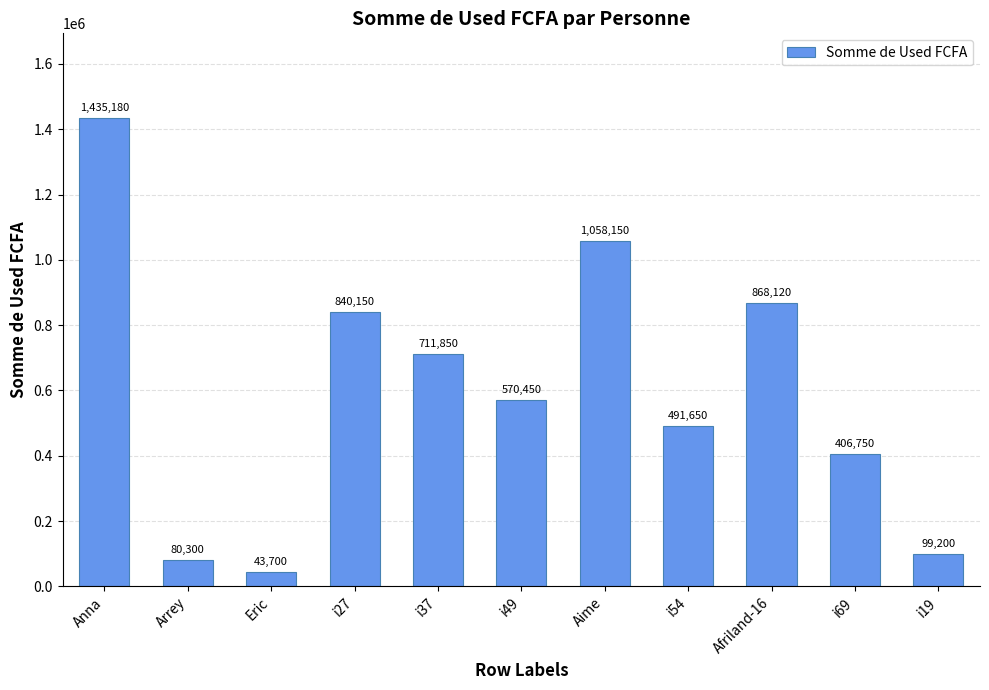

List the labels in order of value, smallest first.

Eric, Arrey, i19, i69, i54, i49, i37, i27, Afriland-16, Aime, Anna